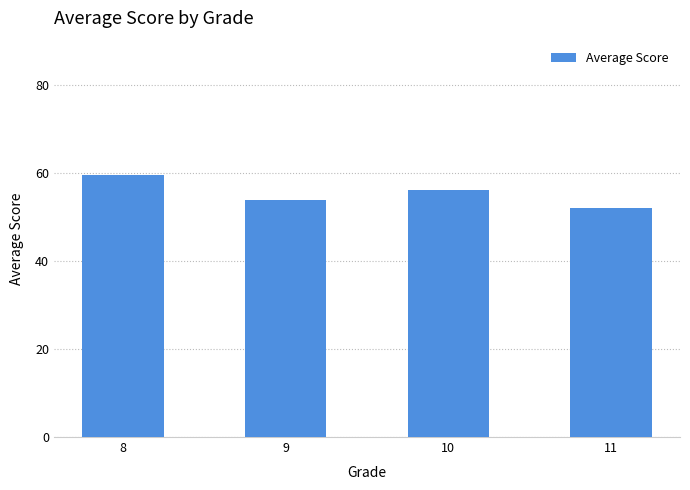

List the labels in order of value, largest first.

8, 10, 9, 11